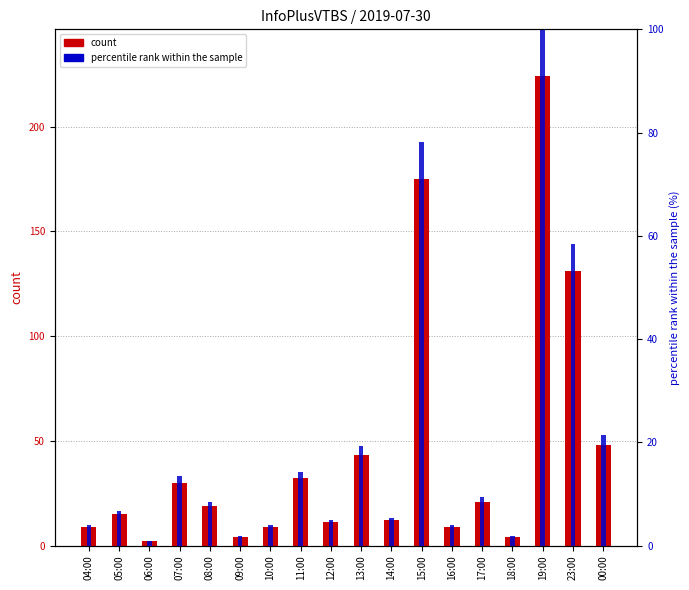

True or false: percentile rank within the sample has a value of 4.0 at 04:00.

True